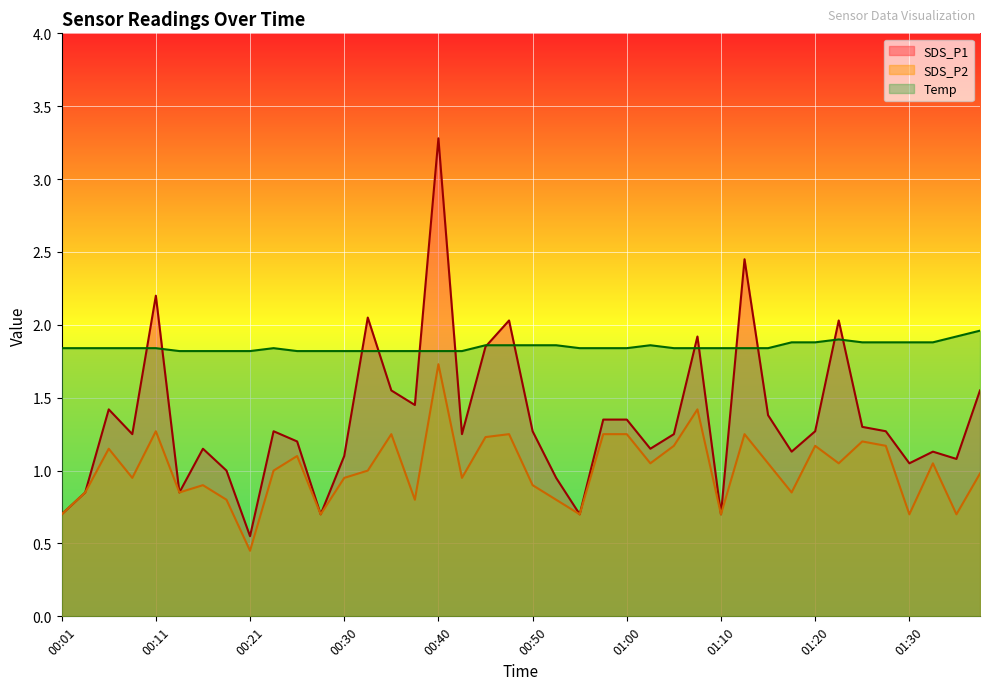

Where does the SDS_P2 series first go above 1?

00:06